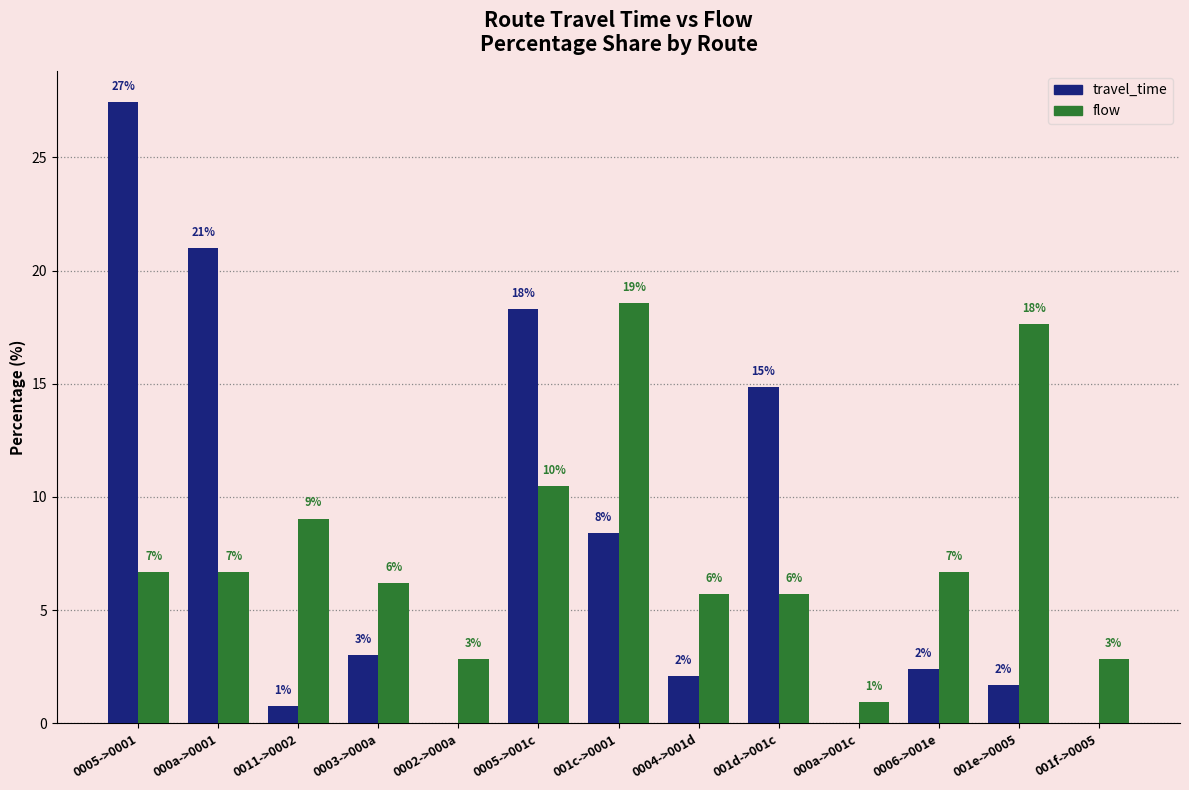

Which category has the lowest value across all series?

0002->000a